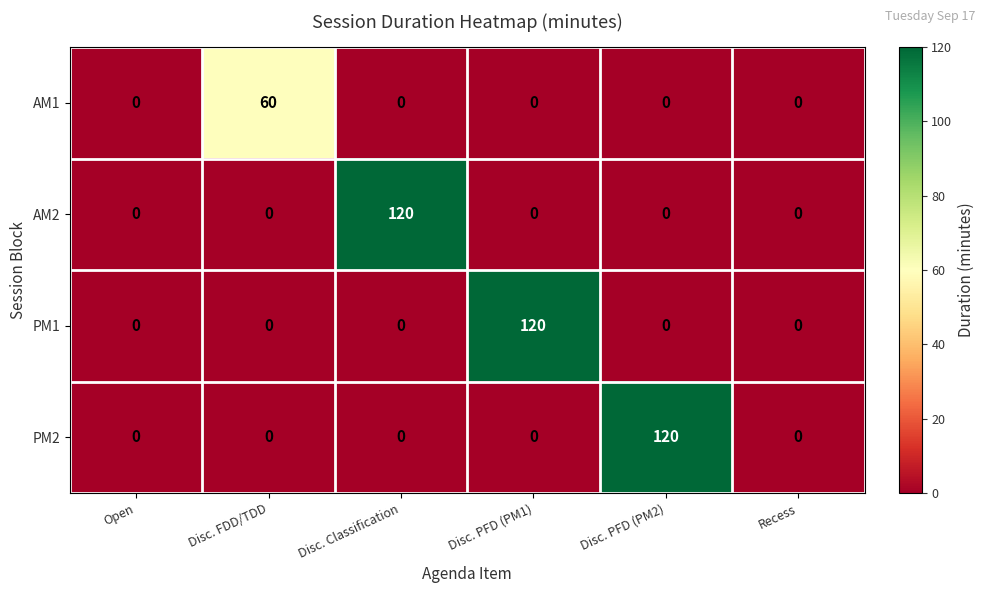

What is the maximum value shown in the chart?

120